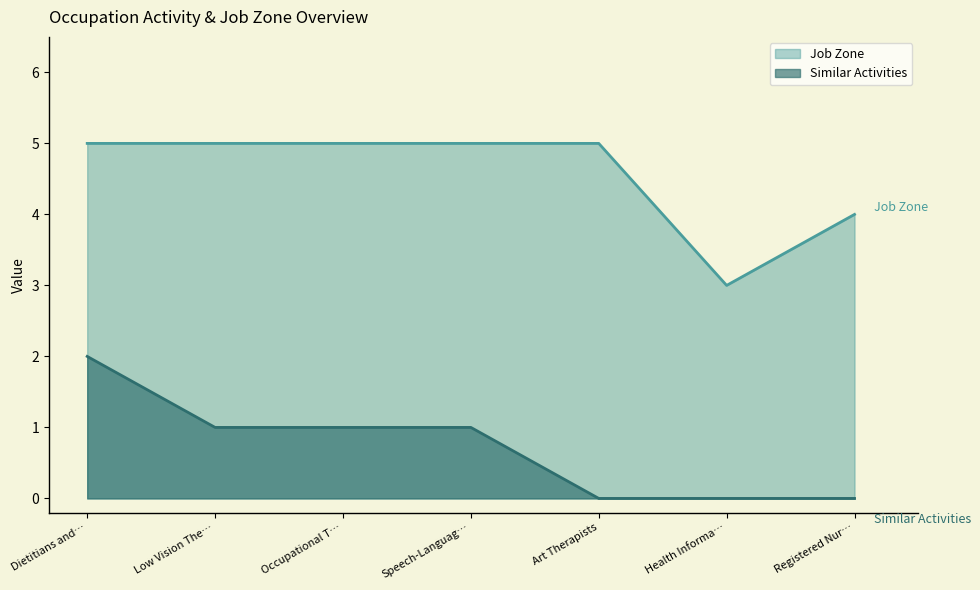

How many lines are shown in the chart?

2